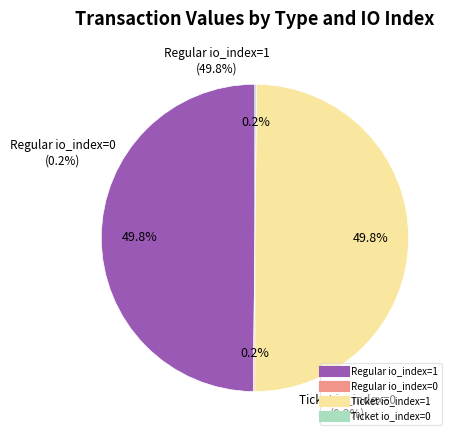

What is the smallest slice in the pie chart?

Regular io_index=0